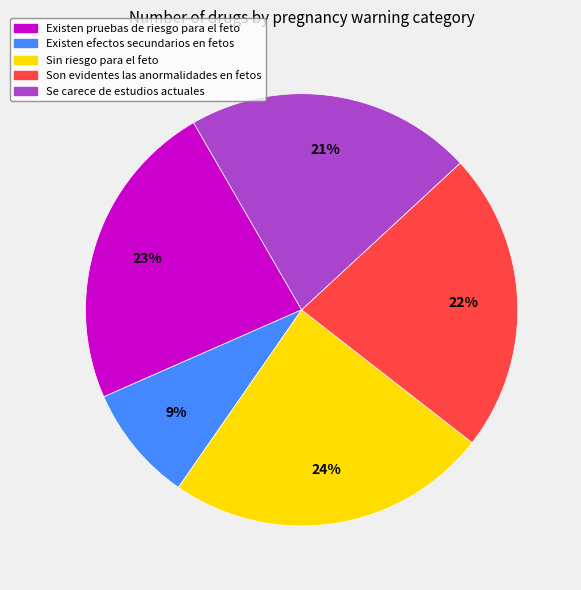

How many segments does this pie chart have?

5